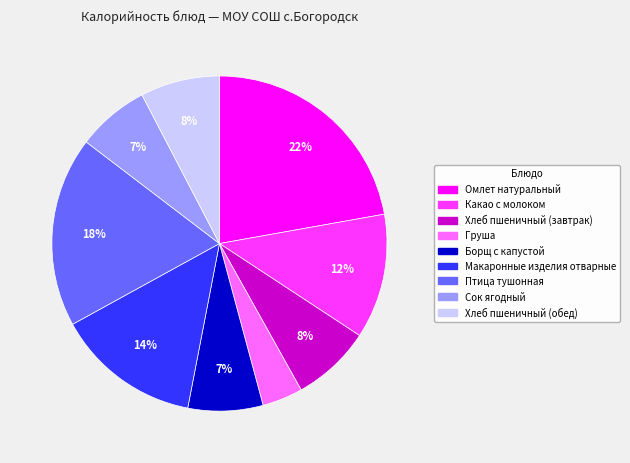

To the nearest percent, what is the average slice percentage?

11%